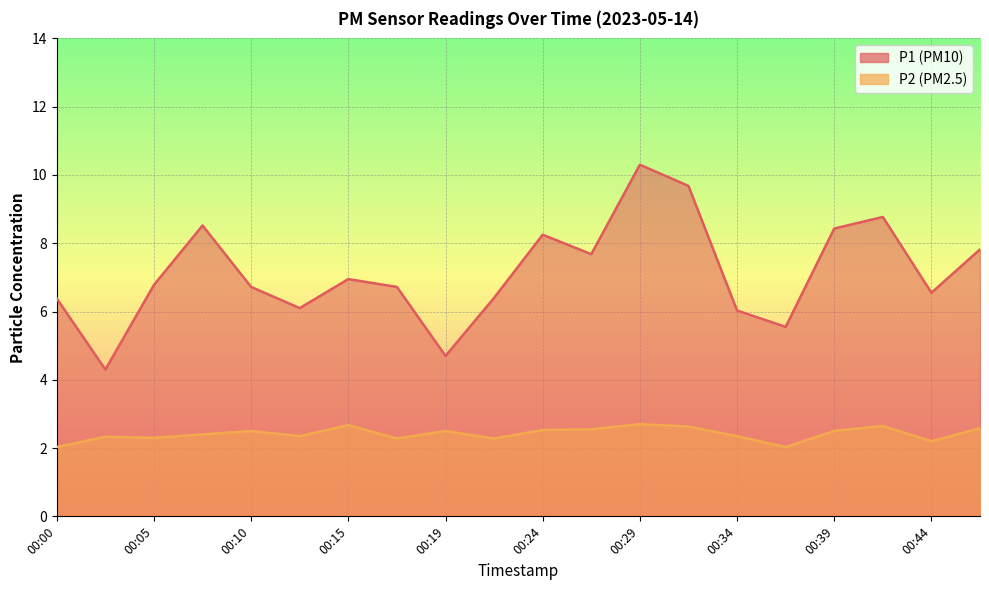

Where does the P1 series first go above 6?

00:00